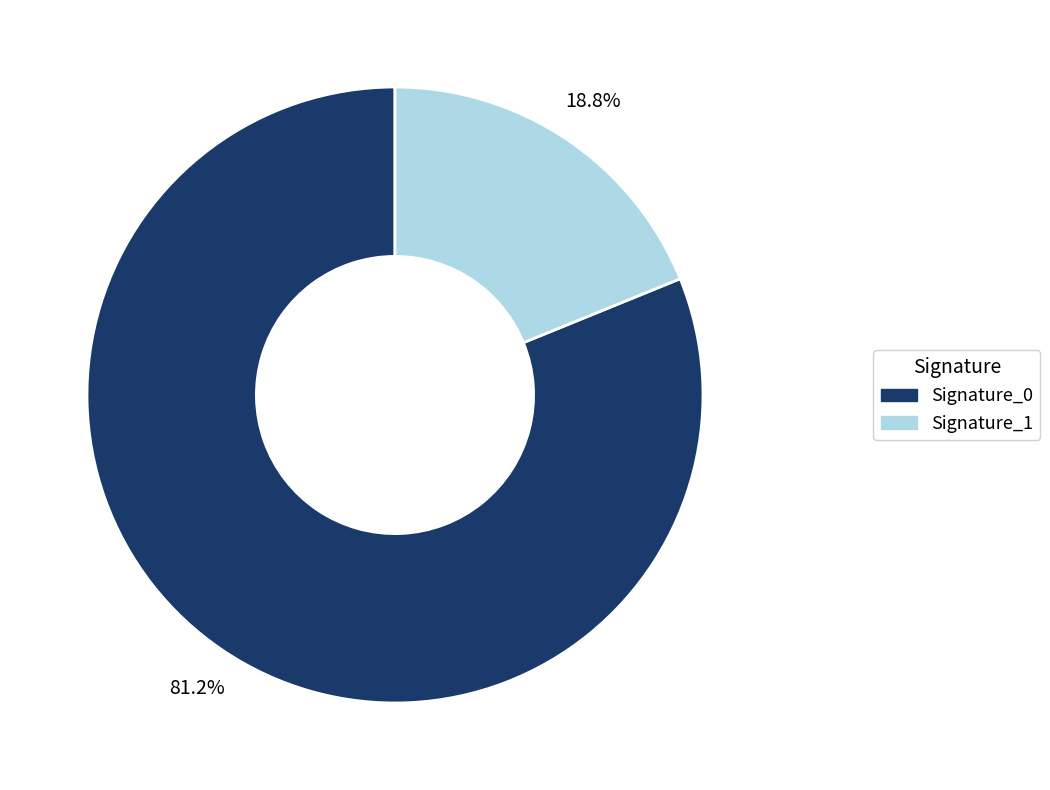

Does any single category account for the majority?

Yes